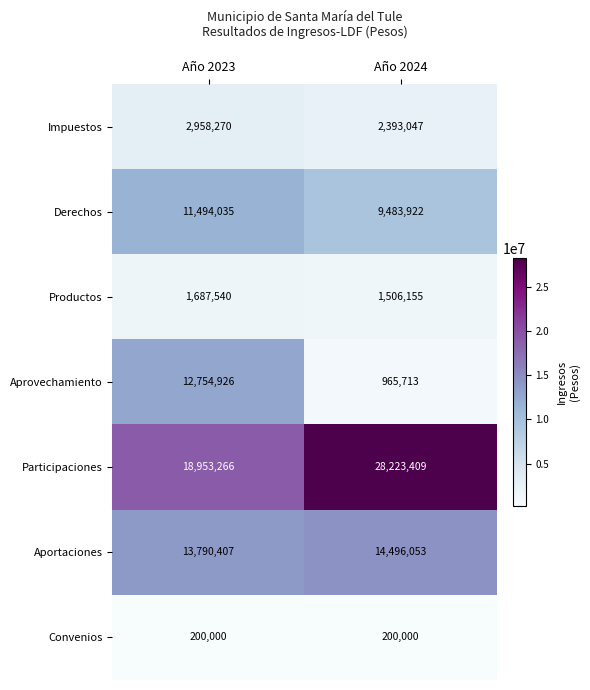

Between Año 2023 and Año 2024, which series saw the biggest shift?

Aprovechamiento